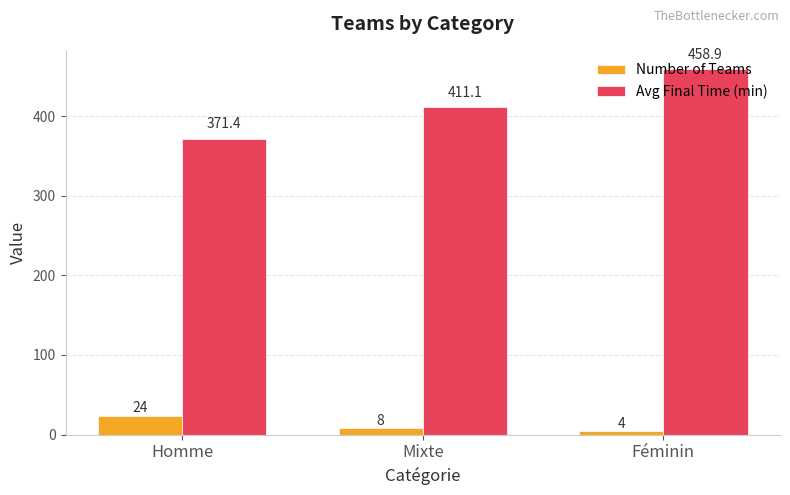

What is the total value across all series at Homme?

395.4